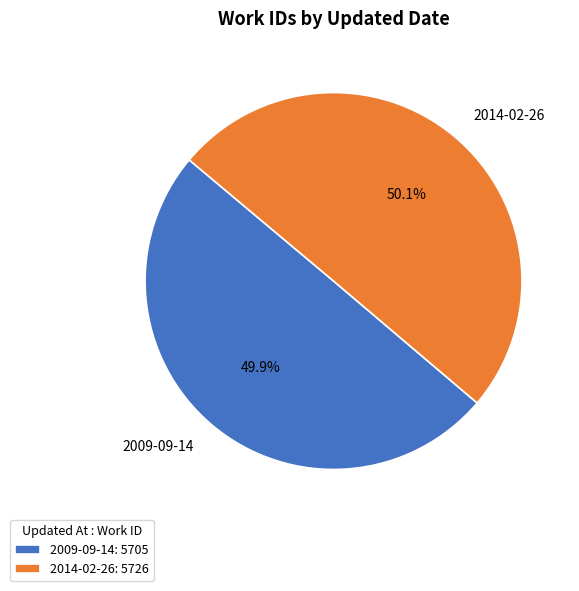

How many segments does this pie chart have?

2